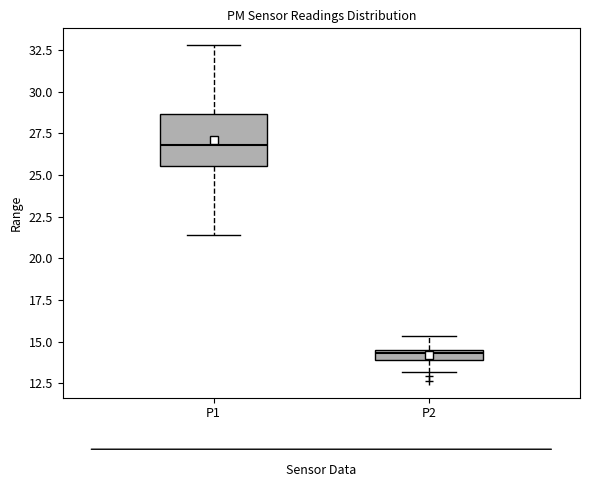

Where is the lower edge of the box for P1 on the y-axis? The values are not printed on the chart, so give them approximately, as read against the axis.

25.5